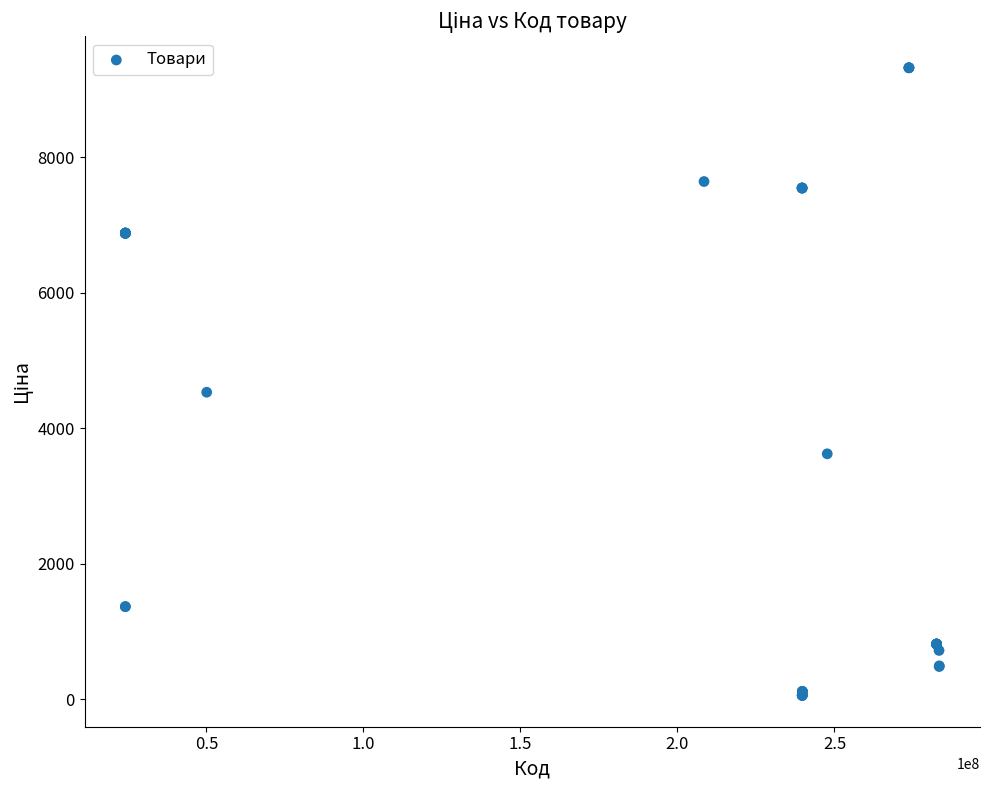

What Y value in the scatter plot is closest to 4689?

4531.4